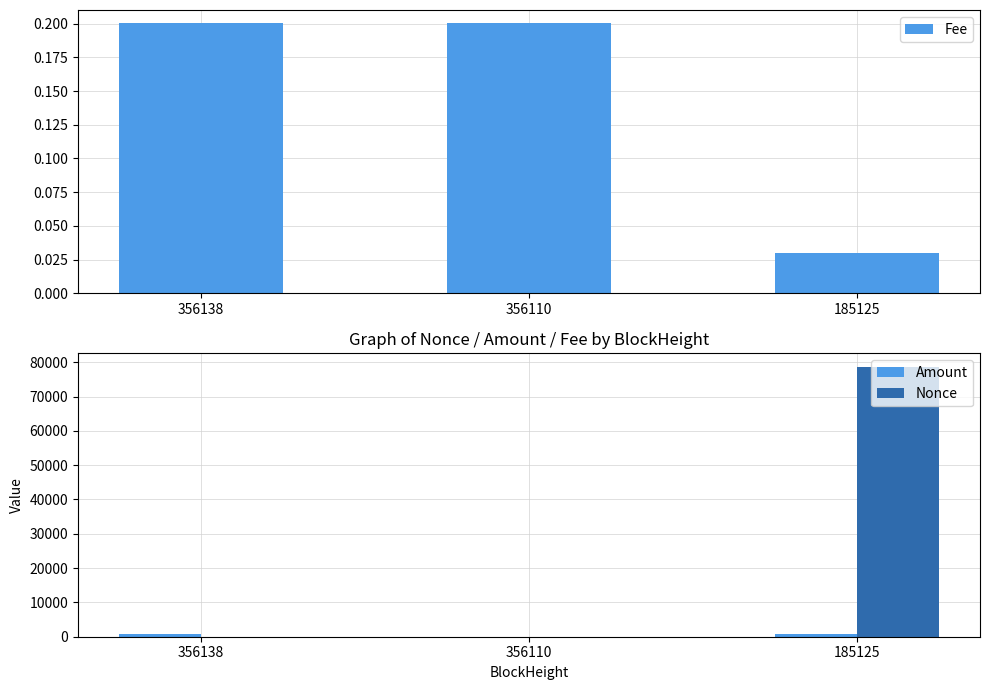

What is the total value across all series at 356138?

769.5